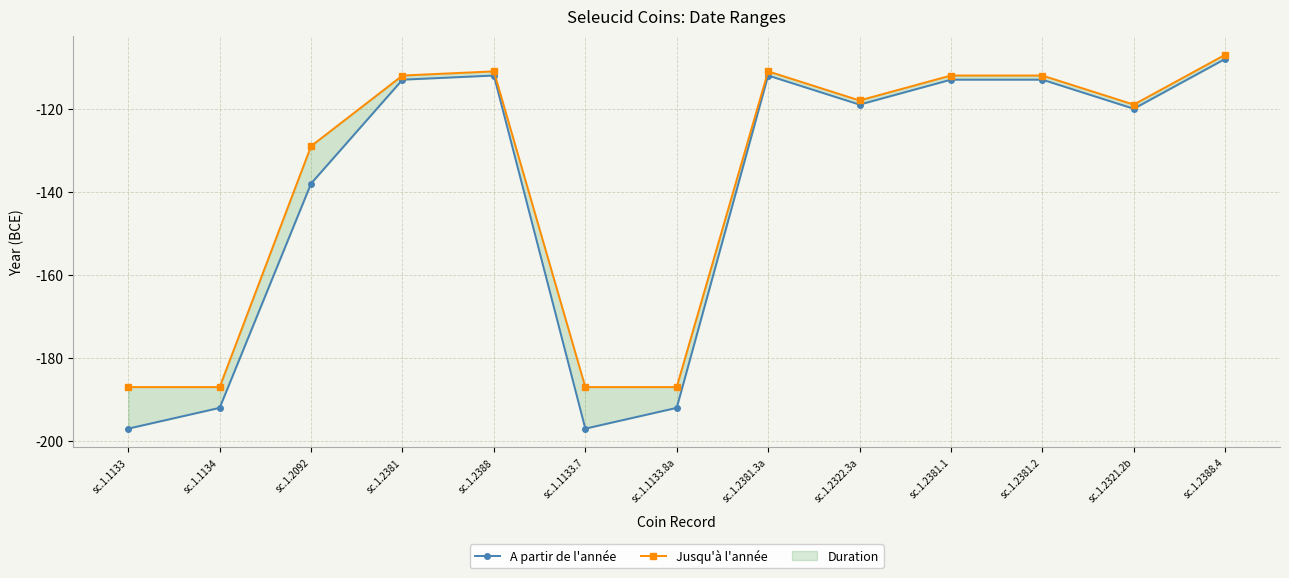

Rank the categories by Jusqu'à l'année value from highest to lowest.

sc.1.2388.4, sc.1.2388, sc.1.2381.3a, sc.1.2381, sc.1.2381.1, sc.1.2381.2, sc.1.2322.3a, sc.1.2321.2b, sc.1.2092, sc.1.1133, sc.1.1134, sc.1.1133.7, sc.1.1133.8a